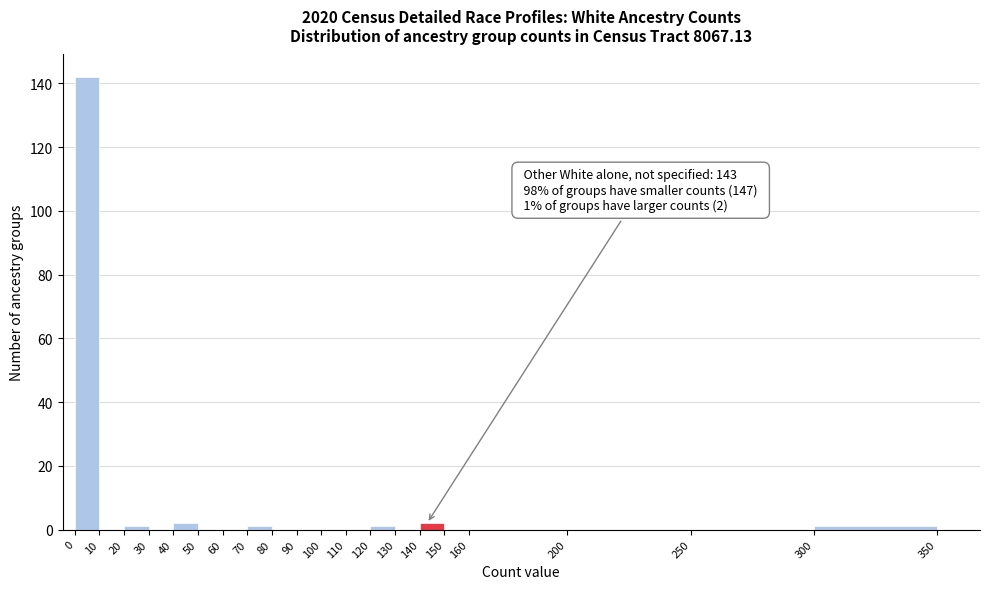

Over which range of the x-axis is the bar tallest?

0 to 10